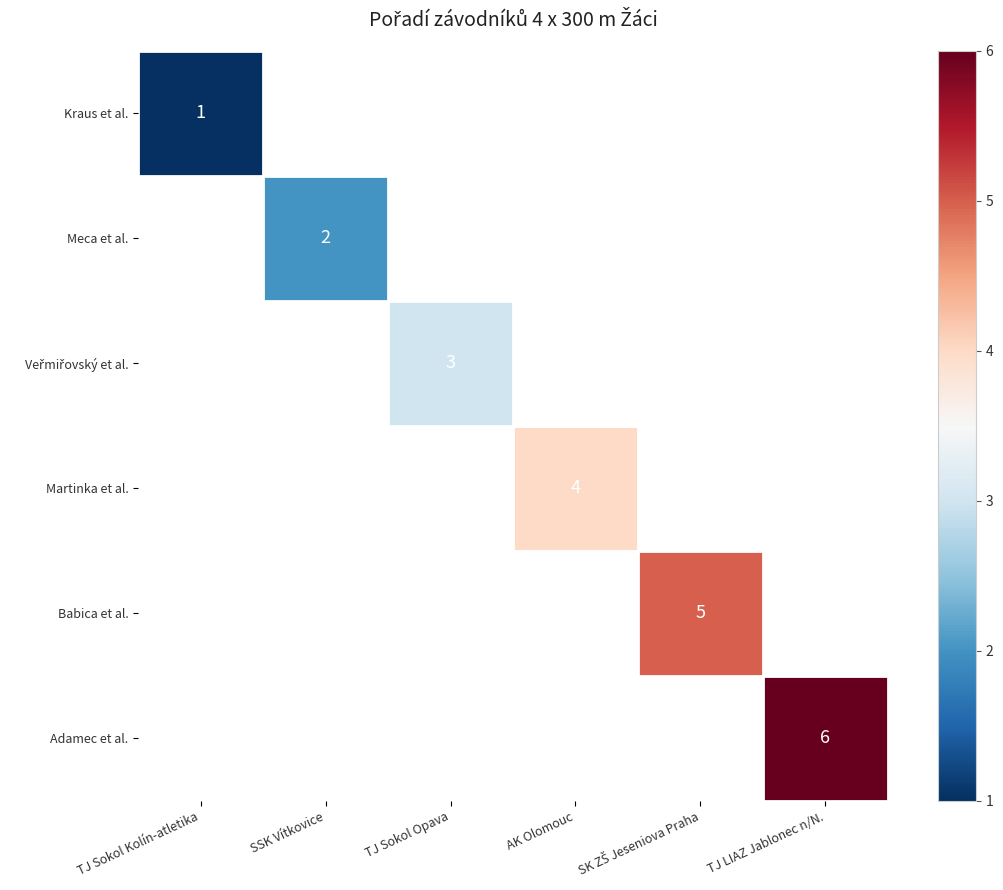

What is the total value across all series at SK ZŠ Jeseniova Praha?

5